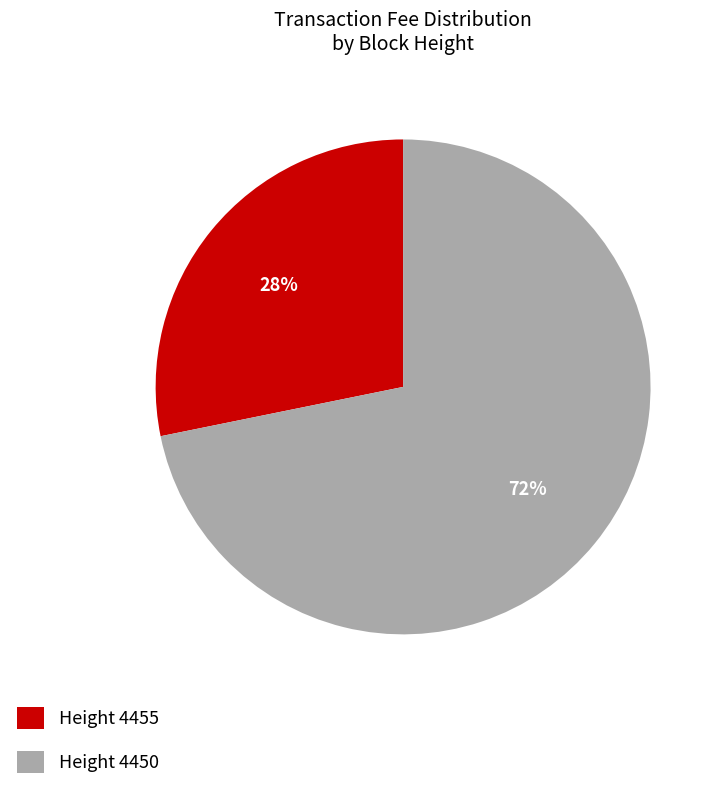

Approximately how many times larger is the value at Height 4455 compared to Height 4450?

0.4